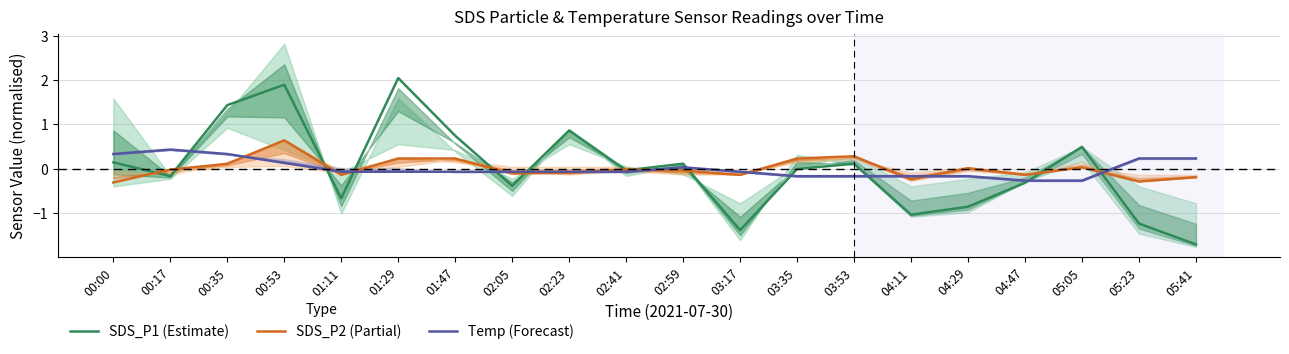

What is the label of the 15th point from the right?

01:29